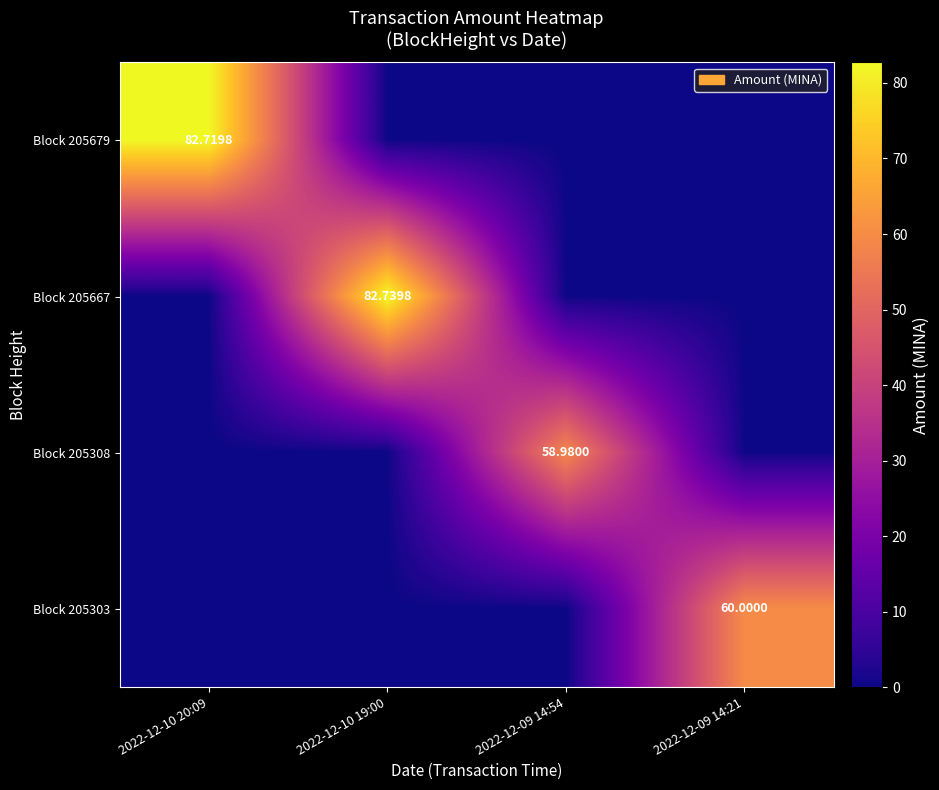

Which series has the largest range (max minus min)?

Block 205667